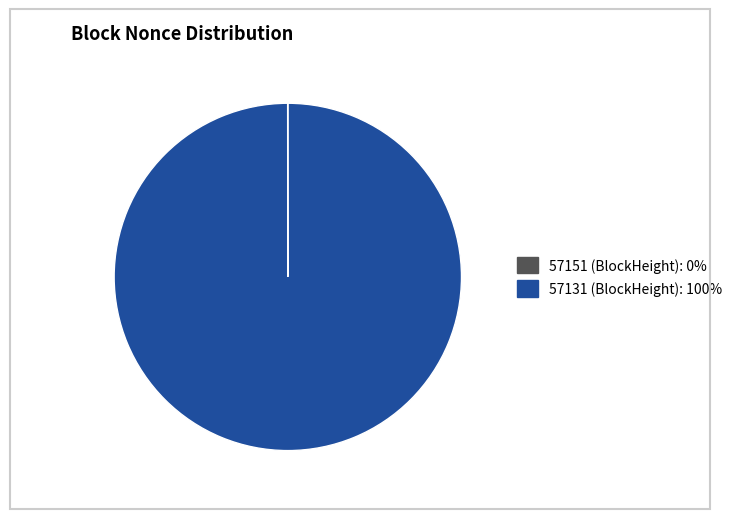

True or false: 57131 (BlockHeight): 100% accounts for 100% of the total.

True